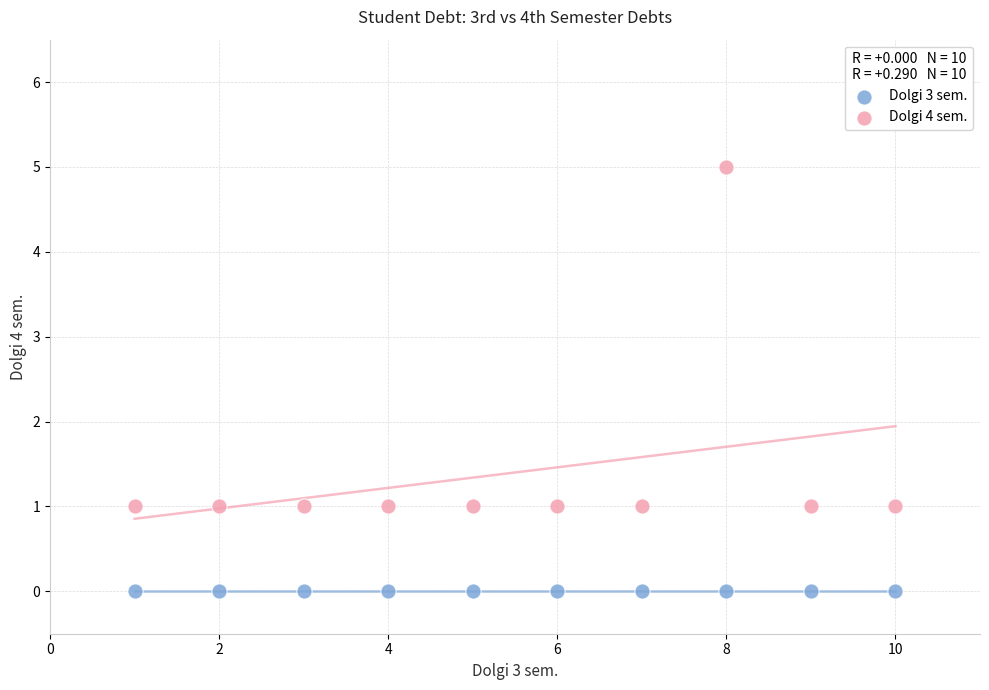

What are all the series names shown in the legend?

Dolgi 3 sem., Dolgi 4 sem.